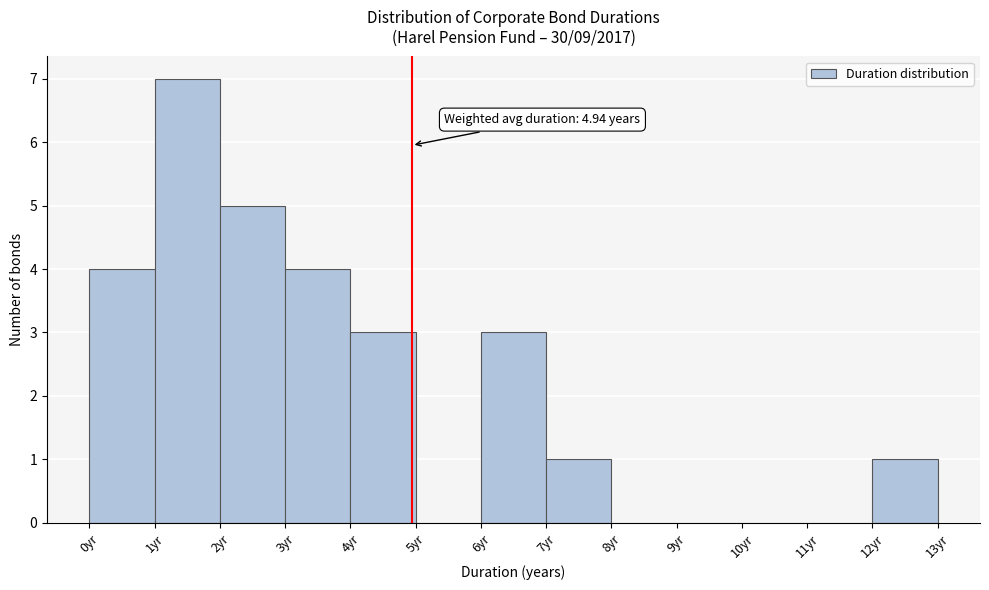

Which range on the x-axis has the tallest bar?

1 to 2